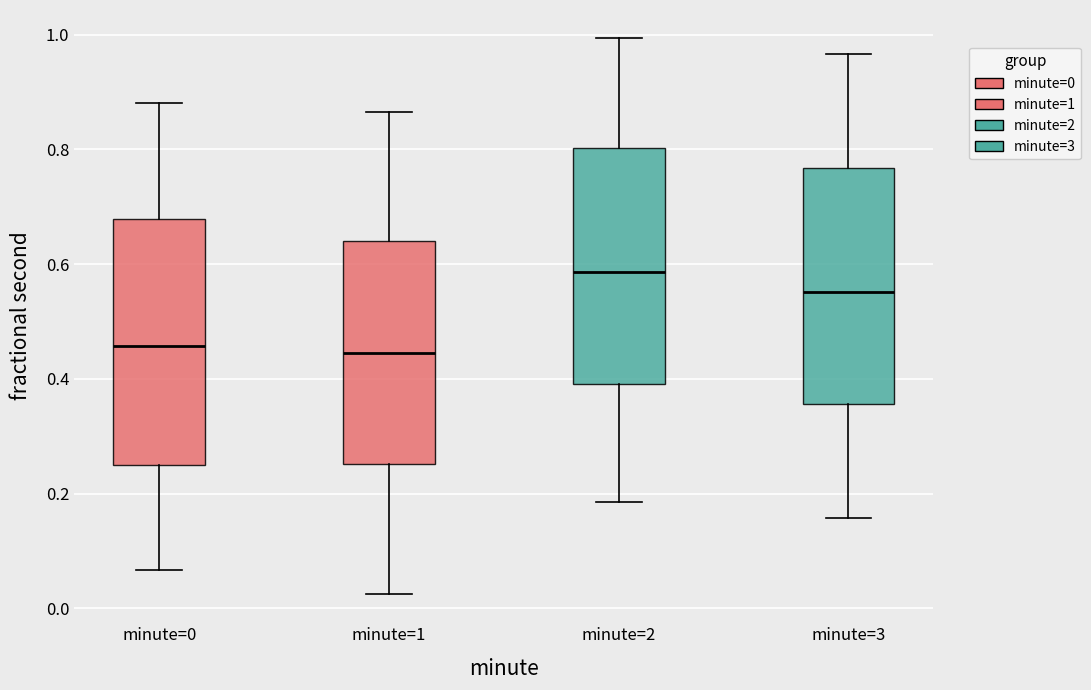

Reading left to right, transcribe this box plot: for each box, give where its median line is, the range the box spans, and where its two whiskers end, as read against the y-axis. The values are not printed on the chart, so give them approximately, as read against the axis.

minute=0: median 0.46, box 0.26 to 0.68, whiskers 0.06 to 0.88
minute=1: median 0.44, box 0.26 to 0.64, whiskers 0.02 to 0.86
minute=2: median 0.58, box 0.40 to 0.80, whiskers 0.18 to 1.00
minute=3: median 0.56, box 0.36 to 0.76, whiskers 0.16 to 0.96